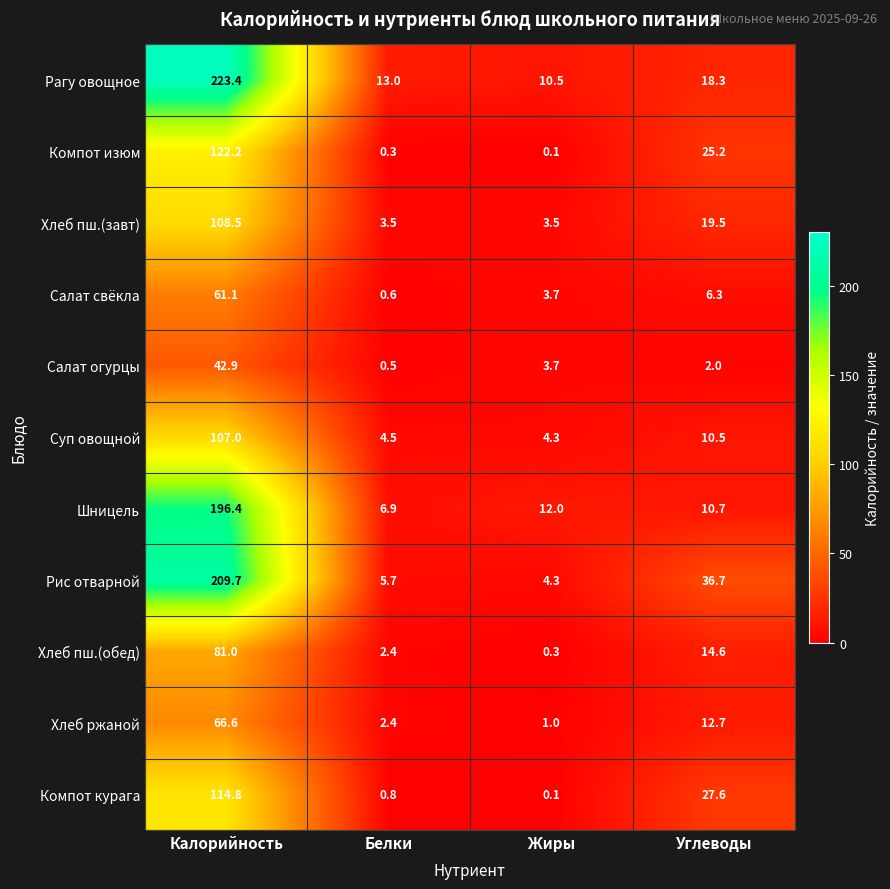

Is it true that Шницель equals 2.5 at Белки?

False